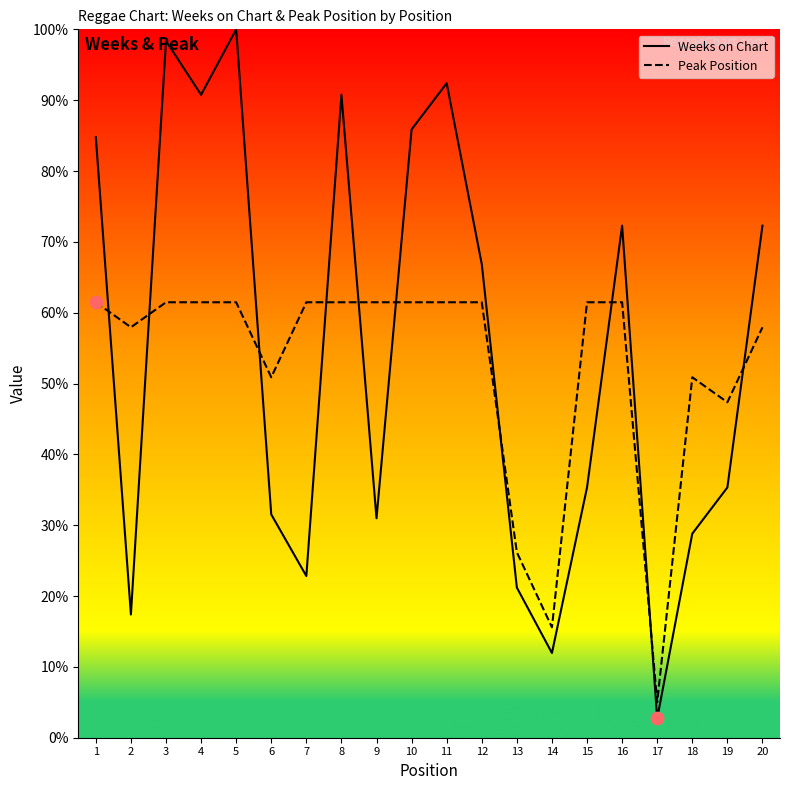

Which series has the largest total across all categories?

Weeks on Chart